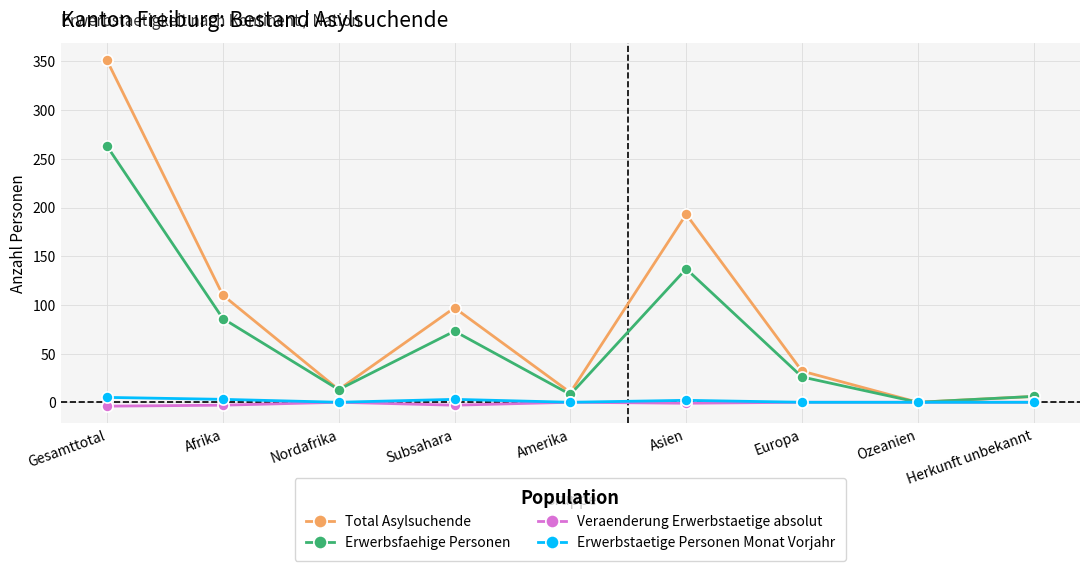

What is the difference between the Total Asylsuchende values at Gesamttotal and Asien?

158